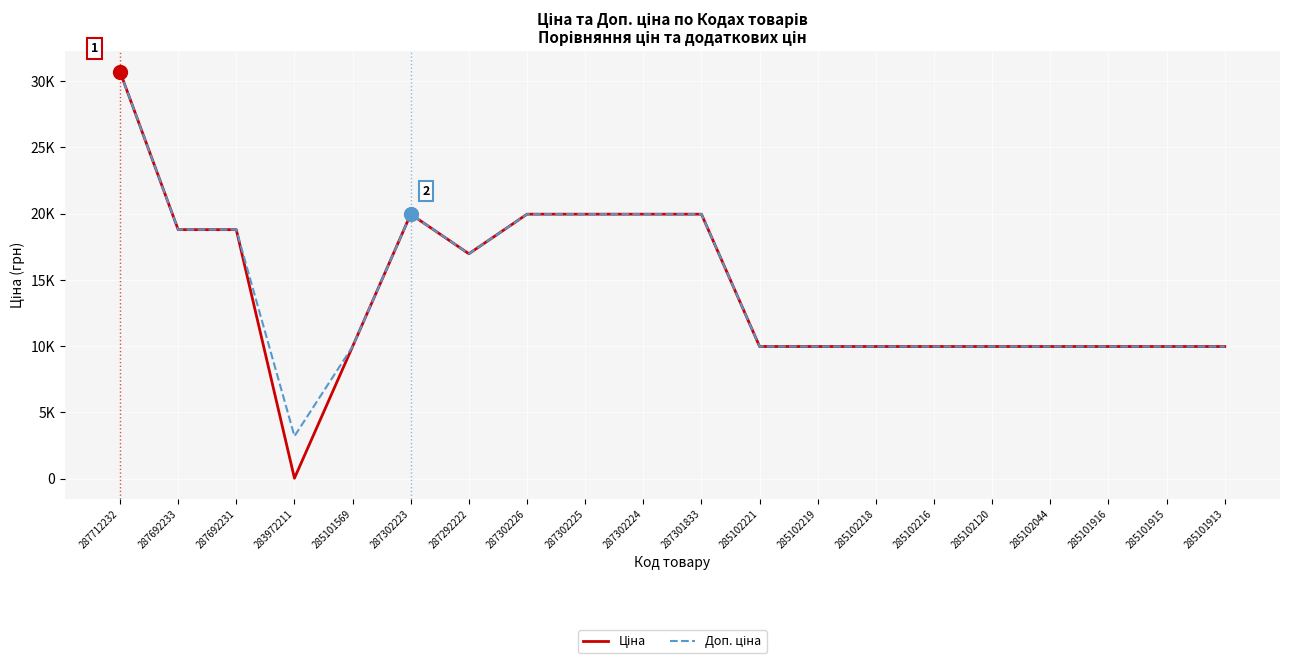

At which category does the chart reach its minimum across all series?

283972211